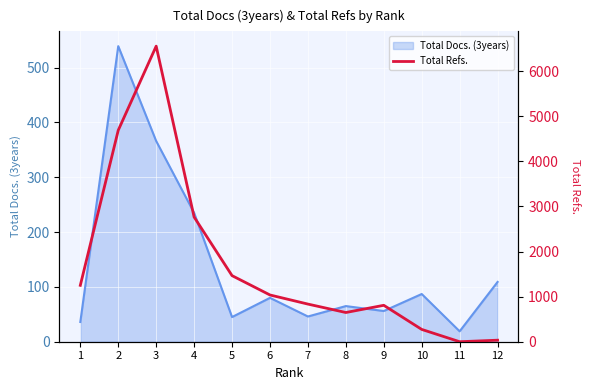

What is the lowest value of the Total Docs. (3years) series?

19